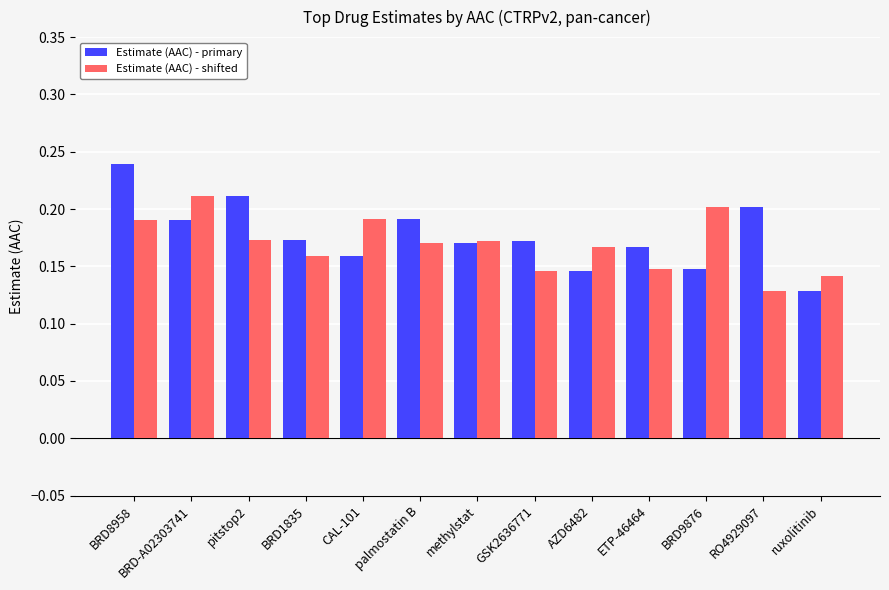

Between BRD-A02303741 and BRD1835, which series saw the biggest shift?

Estimate (AAC) - shifted